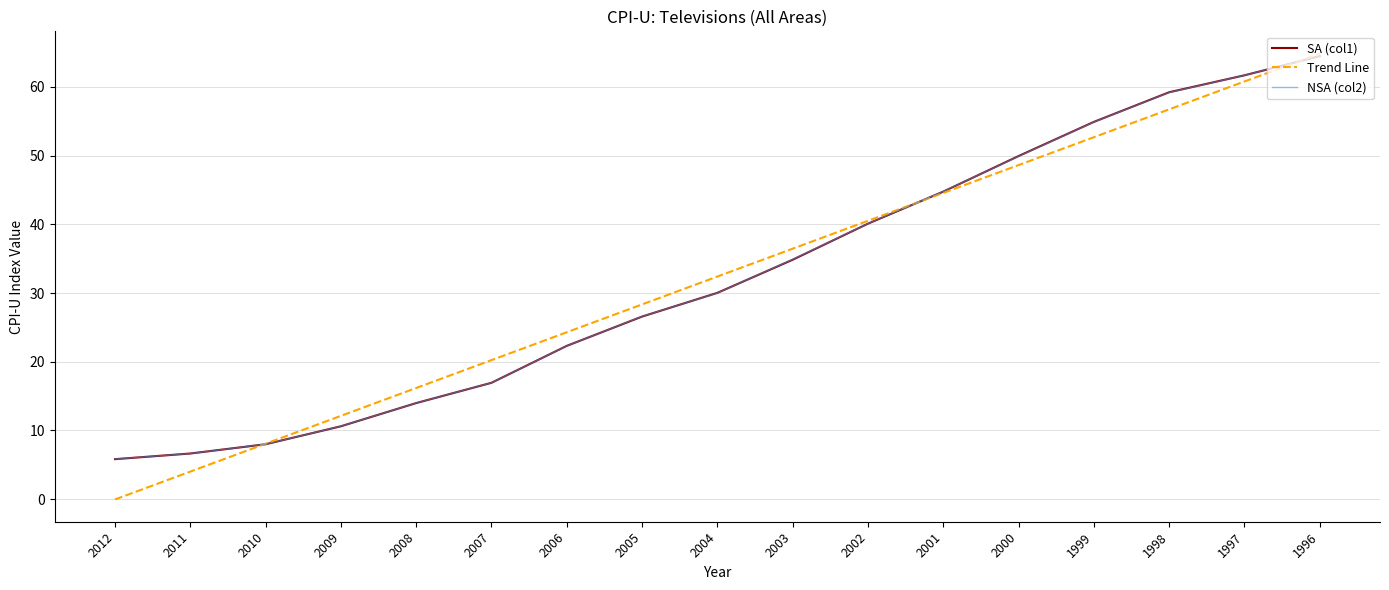

The value of NSA (col2) at 1997 is 61.7. True or false?

True